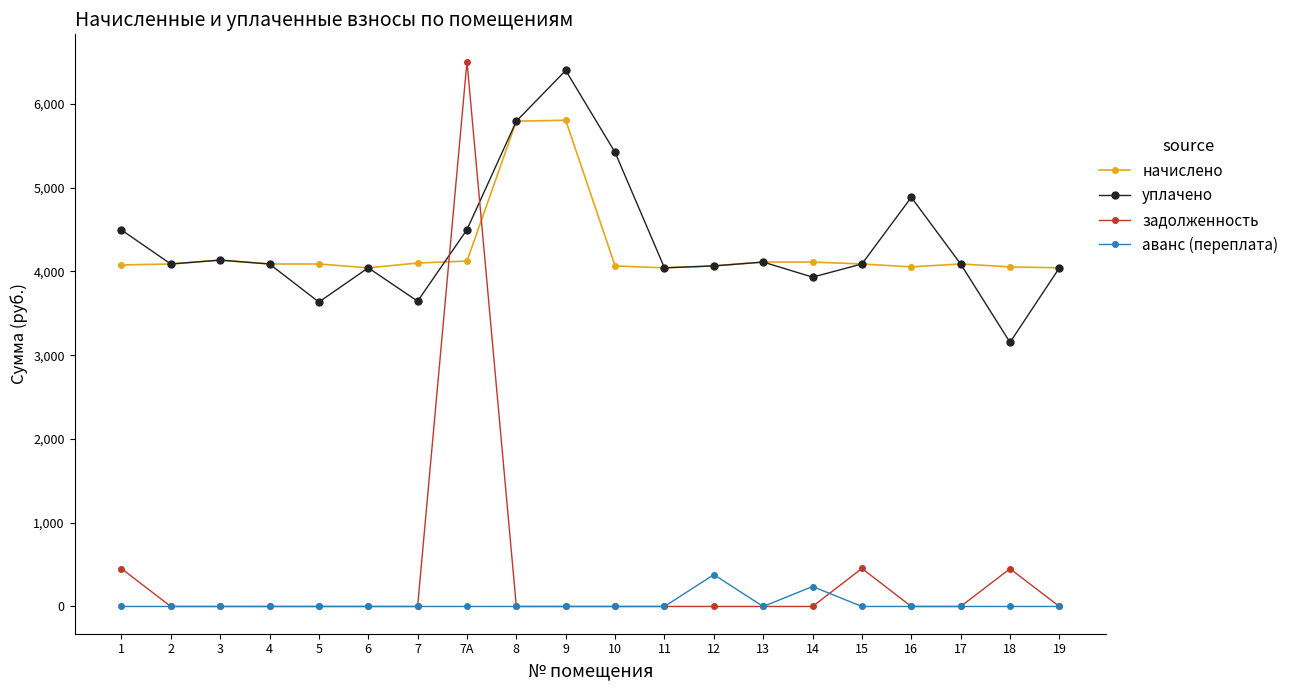

What is the difference between the second highest and second lowest values in the начислено series?

1751.0